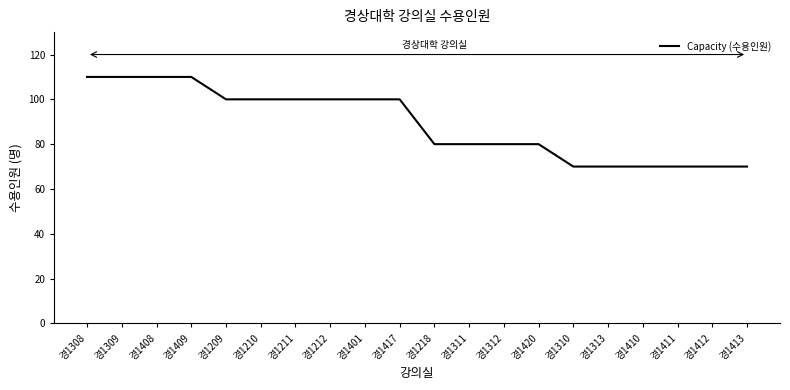

What is the ratio of the value at 경1417 to the value at 경1408?

0.9